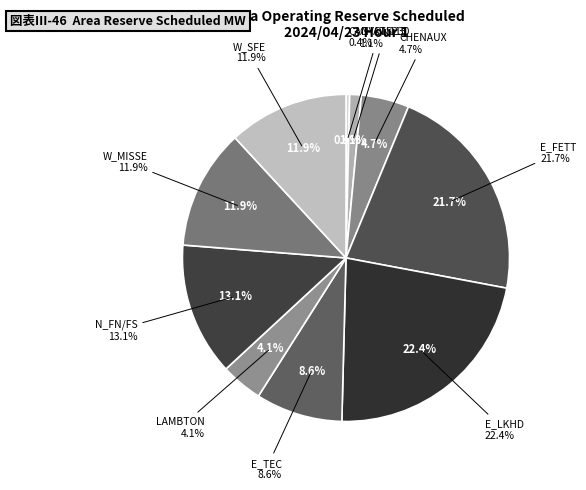

Between E_TEC and E_FETT, which is larger?

E_FETT